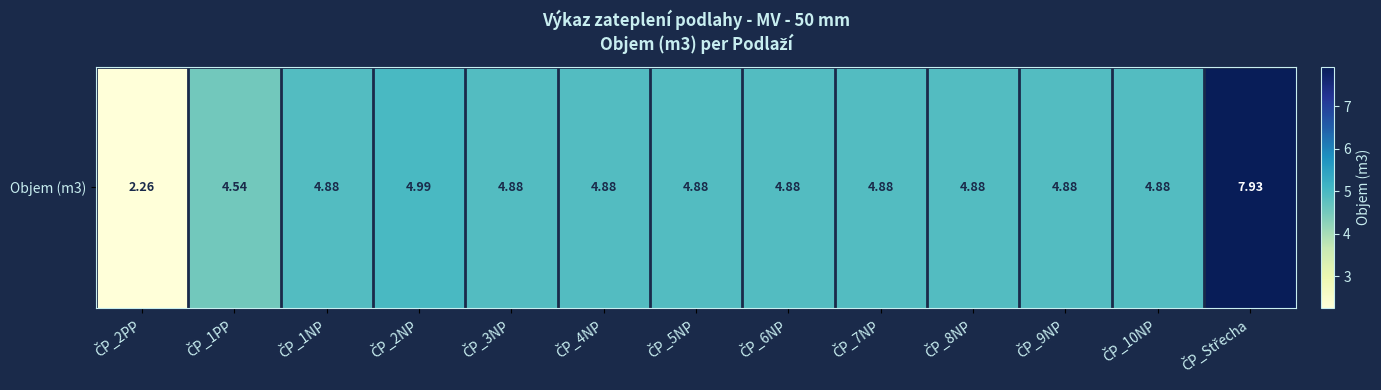

Approximately how many times larger is the value at ČP_2PP compared to ČP_1PP?

0.5